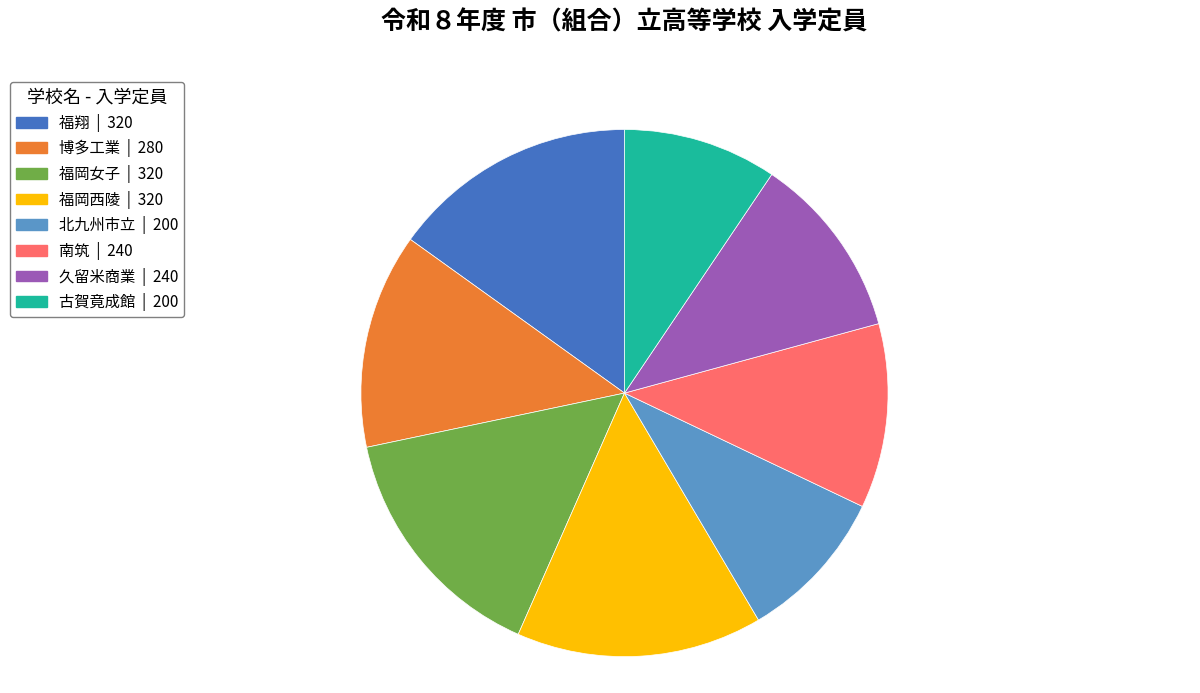

Do 南筑 and 久留米商業 together represent more than half of the pie?

No